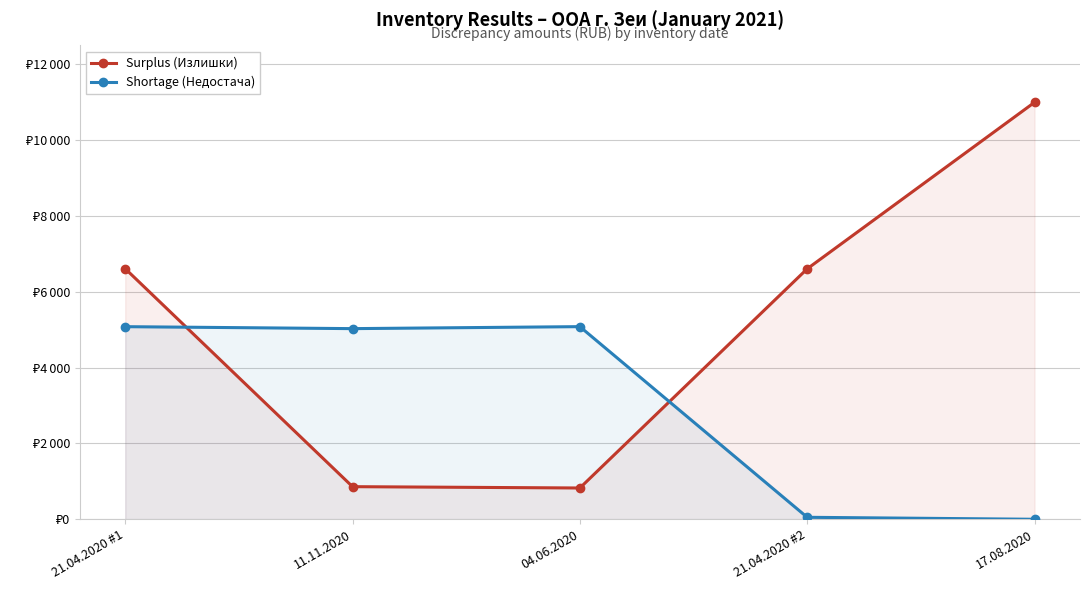

What is the average value of the Shortage (Недостача) series?

3048.5